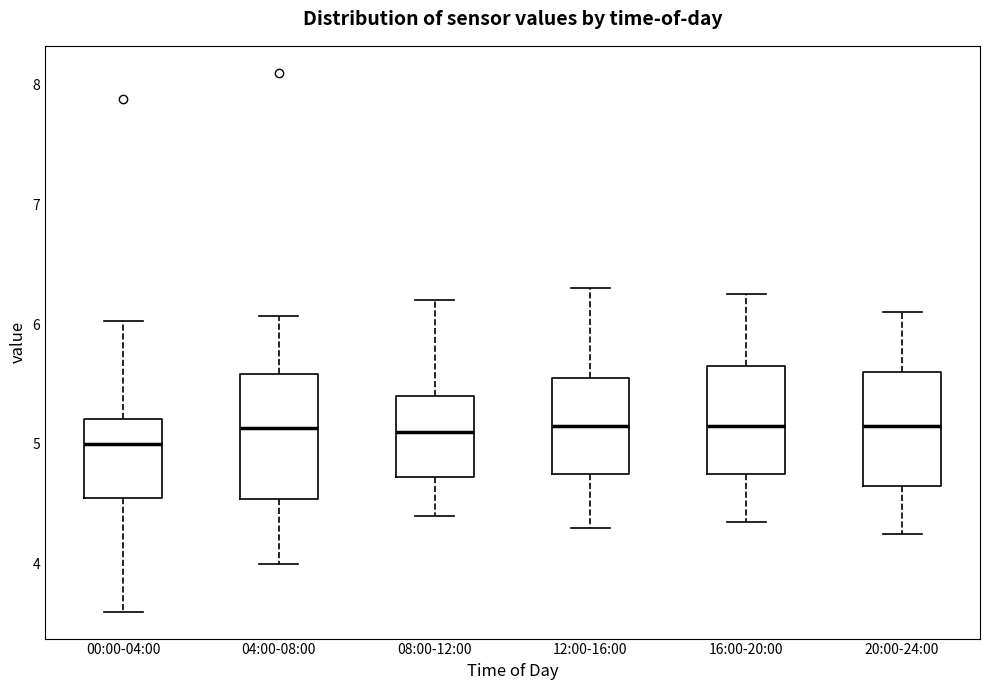

Reading left to right, transcribe this box plot: for each box, give where its median line is, the range the box spans, and where its two whiskers end, as read against the y-axis. The values are not printed on the chart, so give them approximately, as read against the axis.

00:00-04:00: median 5.0, box 4.6 to 5.2, whiskers 3.6 to 6.0
04:00-08:00: median 5.1, box 4.5 to 5.6, whiskers 4.0 to 6.1
08:00-12:00: median 5.1, box 4.7 to 5.4, whiskers 4.4 to 6.2
12:00-16:00: median 5.2, box 4.8 to 5.6, whiskers 4.3 to 6.3
16:00-20:00: median 5.2, box 4.8 to 5.7, whiskers 4.4 to 6.3
20:00-24:00: median 5.2, box 4.7 to 5.6, whiskers 4.3 to 6.1